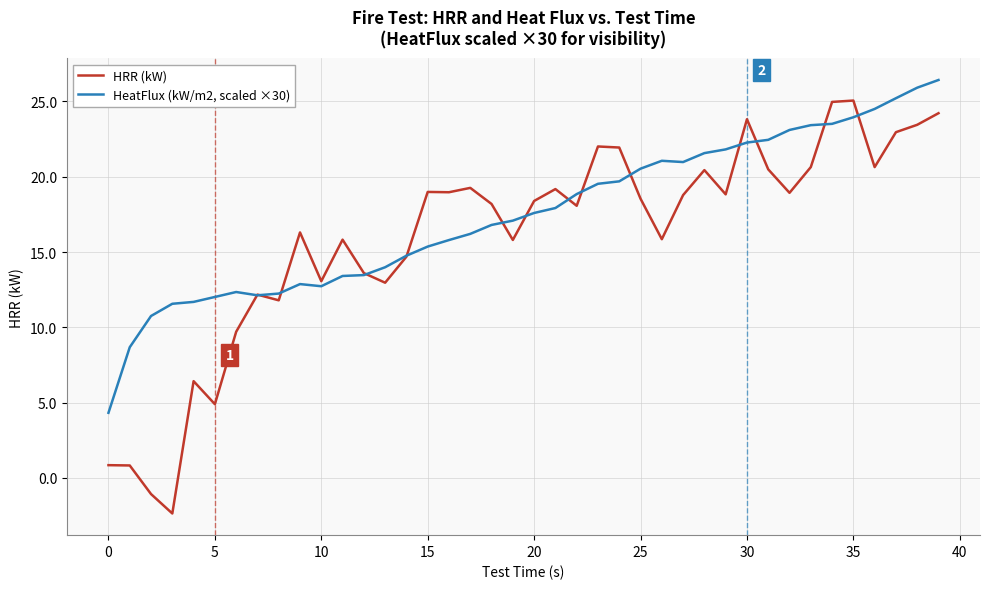

True or false: HeatFlux (kW/m2, scaled ×30) has more than 1 interior local peaks.

True